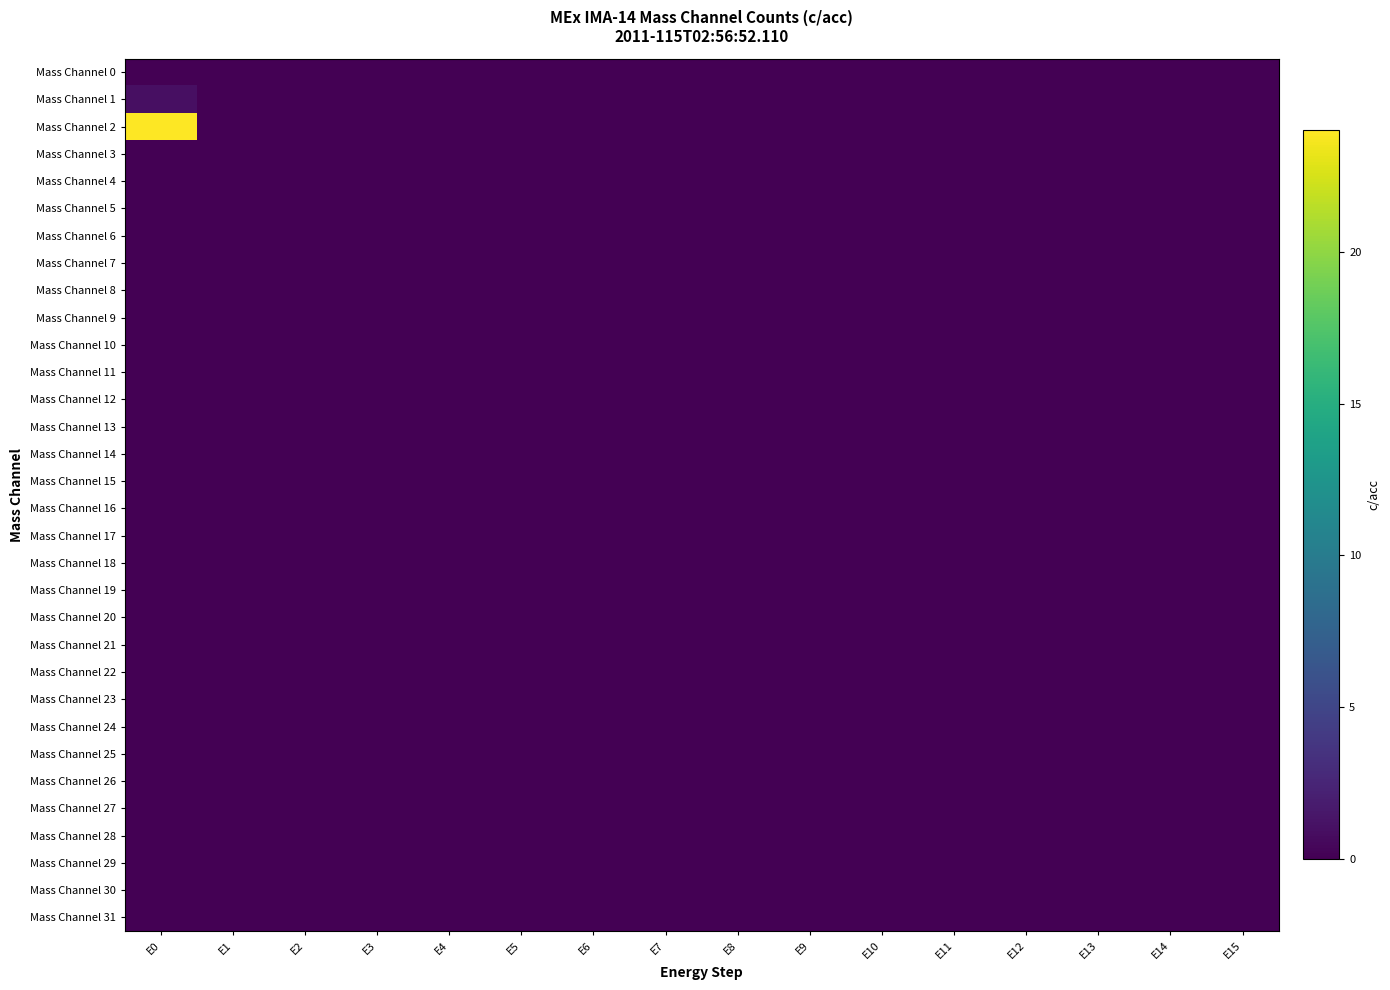

Reading left to right, what are all the values shown in this chart?

Mass Channel 0: E0=0	E1=0	E2=0	E3=0	E4=0	E5=0	E6=0	E7=0	E8=0	E9=0	E10=0	E11=0	E12=0	E13=0	E14=0	E15=0
Mass Channel 1: E0=1	E1=0	E2=0	E3=0	E4=0	E5=0	E6=0	E7=0	E8=0	E9=0	E10=0	E11=0	E12=0	E13=0	E14=0	E15=0
Mass Channel 2: E0=24	E1=0	E2=0	E3=0	E4=0	E5=0	E6=0	E7=0	E8=0	E9=0	E10=0	E11=0	E12=0	E13=0	E14=0	E15=0
Mass Channel 3: E0=0	E1=0	E2=0	E3=0	E4=0	E5=0	E6=0	E7=0	E8=0	E9=0	E10=0	E11=0	E12=0	E13=0	E14=0	E15=0
Mass Channel 4: E0=0	E1=0	E2=0	E3=0	E4=0	E5=0	E6=0	E7=0	E8=0	E9=0	E10=0	E11=0	E12=0	E13=0	E14=0	E15=0
Mass Channel 5: E0=0	E1=0	E2=0	E3=0	E4=0	E5=0	E6=0	E7=0	E8=0	E9=0	E10=0	E11=0	E12=0	E13=0	E14=0	E15=0
Mass Channel 6: E0=0	E1=0	E2=0	E3=0	E4=0	E5=0	E6=0	E7=0	E8=0	E9=0	E10=0	E11=0	E12=0	E13=0	E14=0	E15=0
Mass Channel 7: E0=0	E1=0	E2=0	E3=0	E4=0	E5=0	E6=0	E7=0	E8=0	E9=0	E10=0	E11=0	E12=0	E13=0	E14=0	E15=0
Mass Channel 8: E0=0	E1=0	E2=0	E3=0	E4=0	E5=0	E6=0	E7=0	E8=0	E9=0	E10=0	E11=0	E12=0	E13=0	E14=0	E15=0
Mass Channel 9: E0=0	E1=0	E2=0	E3=0	E4=0	E5=0	E6=0	E7=0	E8=0	E9=0	E10=0	E11=0	E12=0	E13=0	E14=0	E15=0
Mass Channel 10: E0=0	E1=0	E2=0	E3=0	E4=0	E5=0	E6=0	E7=0	E8=0	E9=0	E10=0	E11=0	E12=0	E13=0	E14=0	E15=0
Mass Channel 11: E0=0	E1=0	E2=0	E3=0	E4=0	E5=0	E6=0	E7=0	E8=0	E9=0	E10=0	E11=0	E12=0	E13=0	E14=0	E15=0
Mass Channel 12: E0=0	E1=0	E2=0	E3=0	E4=0	E5=0	E6=0	E7=0	E8=0	E9=0	E10=0	E11=0	E12=0	E13=0	E14=0	E15=0
Mass Channel 13: E0=0	E1=0	E2=0	E3=0	E4=0	E5=0	E6=0	E7=0	E8=0	E9=0	E10=0	E11=0	E12=0	E13=0	E14=0	E15=0
Mass Channel 14: E0=0	E1=0	E2=0	E3=0	E4=0	E5=0	E6=0	E7=0	E8=0	E9=0	E10=0	E11=0	E12=0	E13=0	E14=0	E15=0
Mass Channel 15: E0=0	E1=0	E2=0	E3=0	E4=0	E5=0	E6=0	E7=0	E8=0	E9=0	E10=0	E11=0	E12=0	E13=0	E14=0	E15=0
Mass Channel 16: E0=0	E1=0	E2=0	E3=0	E4=0	E5=0	E6=0	E7=0	E8=0	E9=0	E10=0	E11=0	E12=0	E13=0	E14=0	E15=0
Mass Channel 17: E0=0	E1=0	E2=0	E3=0	E4=0	E5=0	E6=0	E7=0	E8=0	E9=0	E10=0	E11=0	E12=0	E13=0	E14=0	E15=0
Mass Channel 18: E0=0	E1=0	E2=0	E3=0	E4=0	E5=0	E6=0	E7=0	E8=0	E9=0	E10=0	E11=0	E12=0	E13=0	E14=0	E15=0
Mass Channel 19: E0=0	E1=0	E2=0	E3=0	E4=0	E5=0	E6=0	E7=0	E8=0	E9=0	E10=0	E11=0	E12=0	E13=0	E14=0	E15=0
Mass Channel 20: E0=0	E1=0	E2=0	E3=0	E4=0	E5=0	E6=0	E7=0	E8=0	E9=0	E10=0	E11=0	E12=0	E13=0	E14=0	E15=0
Mass Channel 21: E0=0	E1=0	E2=0	E3=0	E4=0	E5=0	E6=0	E7=0	E8=0	E9=0	E10=0	E11=0	E12=0	E13=0	E14=0	E15=0
Mass Channel 22: E0=0	E1=0	E2=0	E3=0	E4=0	E5=0	E6=0	E7=0	E8=0	E9=0	E10=0	E11=0	E12=0	E13=0	E14=0	E15=0
Mass Channel 23: E0=0	E1=0	E2=0	E3=0	E4=0	E5=0	E6=0	E7=0	E8=0	E9=0	E10=0	E11=0	E12=0	E13=0	E14=0	E15=0
Mass Channel 24: E0=0	E1=0	E2=0	E3=0	E4=0	E5=0	E6=0	E7=0	E8=0	E9=0	E10=0	E11=0	E12=0	E13=0	E14=0	E15=0
Mass Channel 25: E0=0	E1=0	E2=0	E3=0	E4=0	E5=0	E6=0	E7=0	E8=0	E9=0	E10=0	E11=0	E12=0	E13=0	E14=0	E15=0
Mass Channel 26: E0=0	E1=0	E2=0	E3=0	E4=0	E5=0	E6=0	E7=0	E8=0	E9=0	E10=0	E11=0	E12=0	E13=0	E14=0	E15=0
Mass Channel 27: E0=0	E1=0	E2=0	E3=0	E4=0	E5=0	E6=0	E7=0	E8=0	E9=0	E10=0	E11=0	E12=0	E13=0	E14=0	E15=0
Mass Channel 28: E0=0	E1=0	E2=0	E3=0	E4=0	E5=0	E6=0	E7=0	E8=0	E9=0	E10=0	E11=0	E12=0	E13=0	E14=0	E15=0
Mass Channel 29: E0=0	E1=0	E2=0	E3=0	E4=0	E5=0	E6=0	E7=0	E8=0	E9=0	E10=0	E11=0	E12=0	E13=0	E14=0	E15=0
Mass Channel 30: E0=0	E1=0	E2=0	E3=0	E4=0	E5=0	E6=0	E7=0	E8=0	E9=0	E10=0	E11=0	E12=0	E13=0	E14=0	E15=0
Mass Channel 31: E0=0	E1=0	E2=0	E3=0	E4=0	E5=0	E6=0	E7=0	E8=0	E9=0	E10=0	E11=0	E12=0	E13=0	E14=0	E15=0